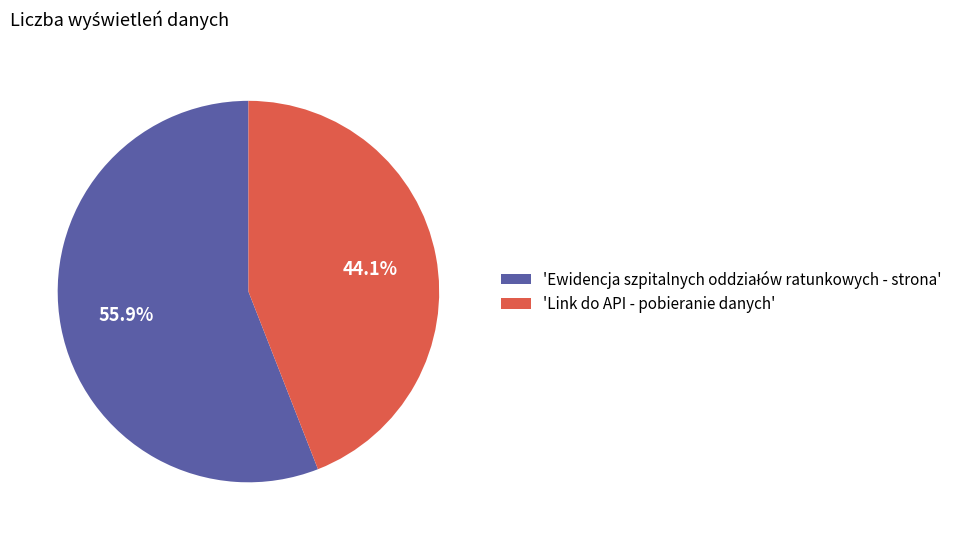

Does 'Link do API - pobieranie danych' represent more than half of the total?

No